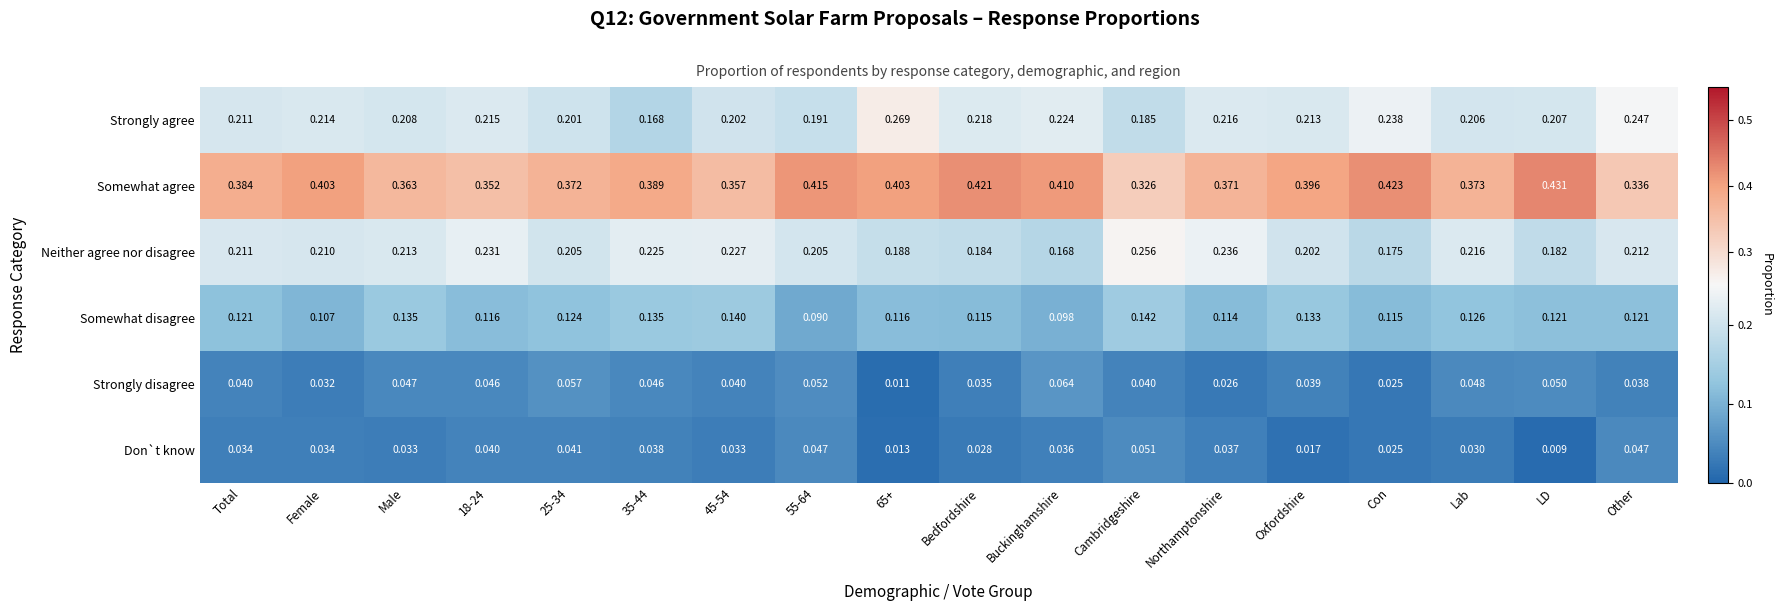

At how many categories does at least one series exceed 0?

18